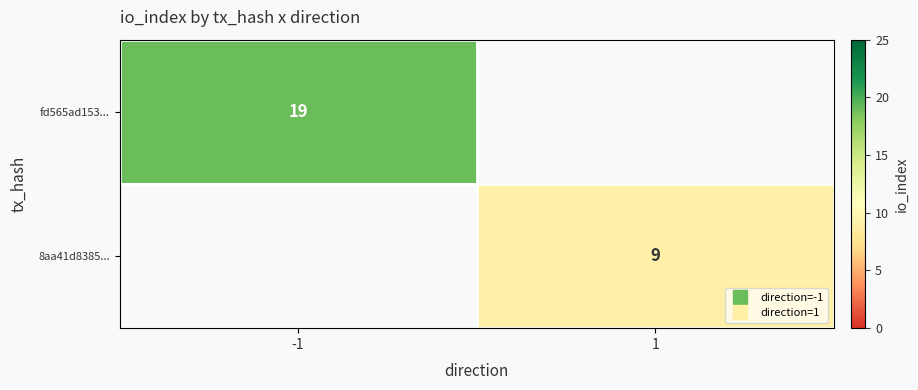

The value of fd565ad153... at -1 is 9.2. True or false?

False